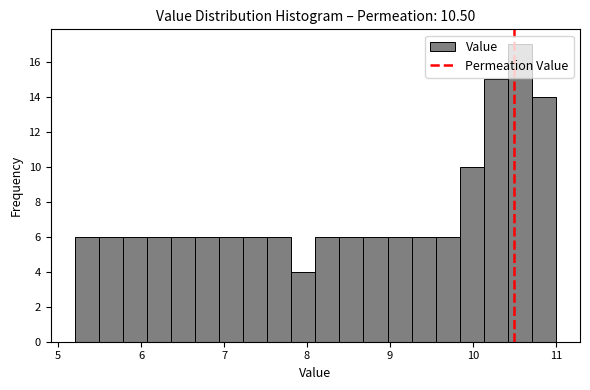

Around what value on the x-axis is the tallest bar? Give the approximate position of its centre, as read against the axis.

10.6